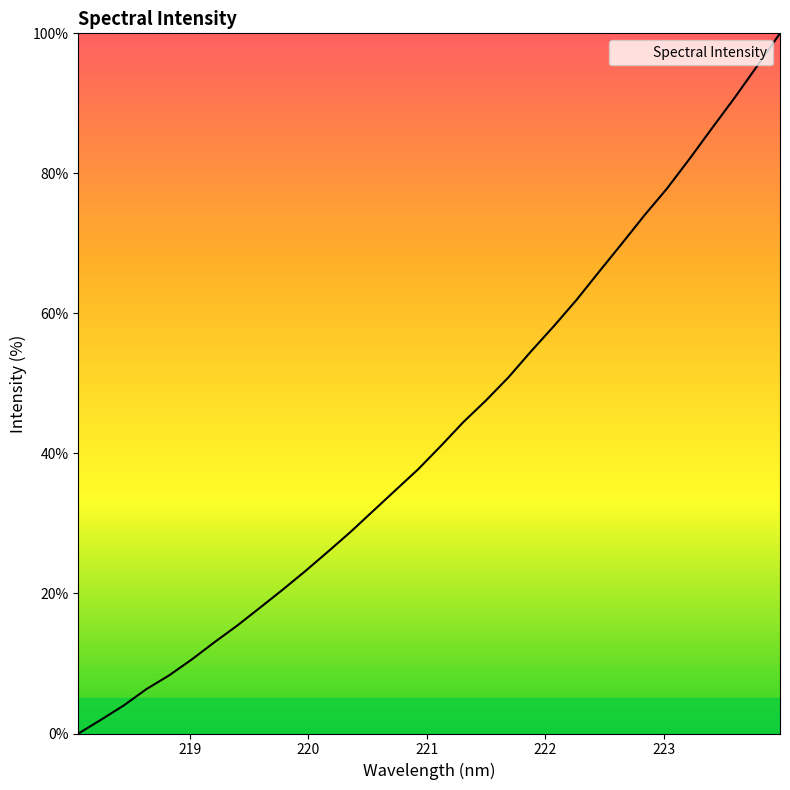

What is the maximum value shown in the chart?

100.0